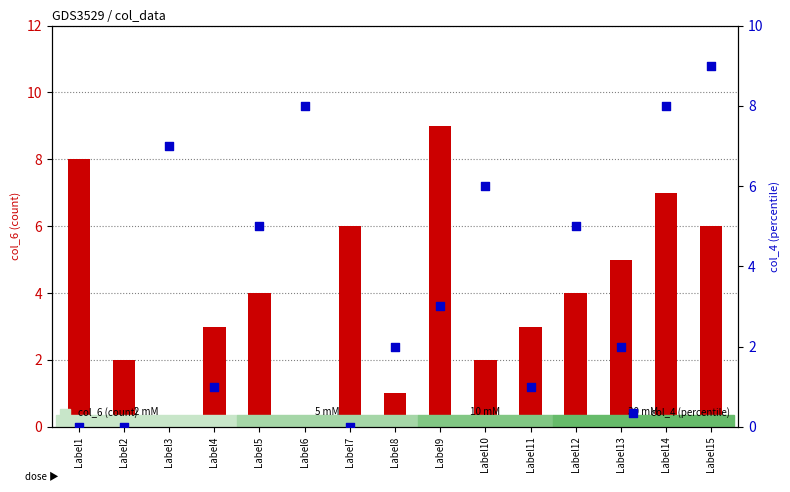

Is the value of col_4 at Label9 greater than the value of col_6 at Label8?

Yes